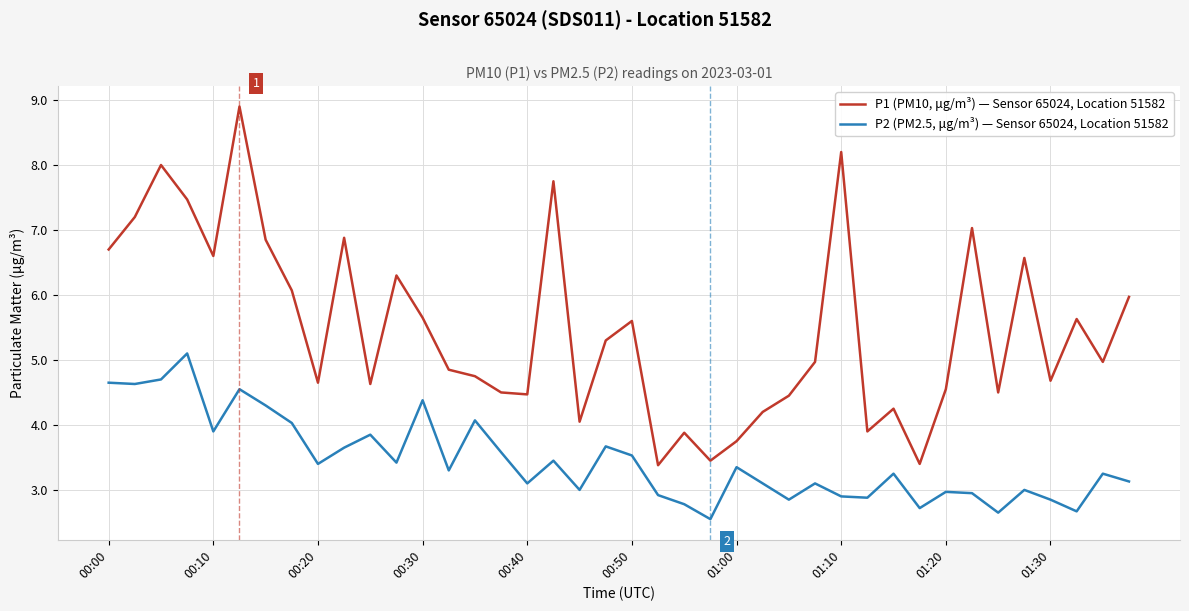

True or false: P2 (PM2.5, μg/m³) — Sensor 65024, Location 51582 and P1 (PM10, μg/m³) — Sensor 65024, Location 51582 cross at least once.

False